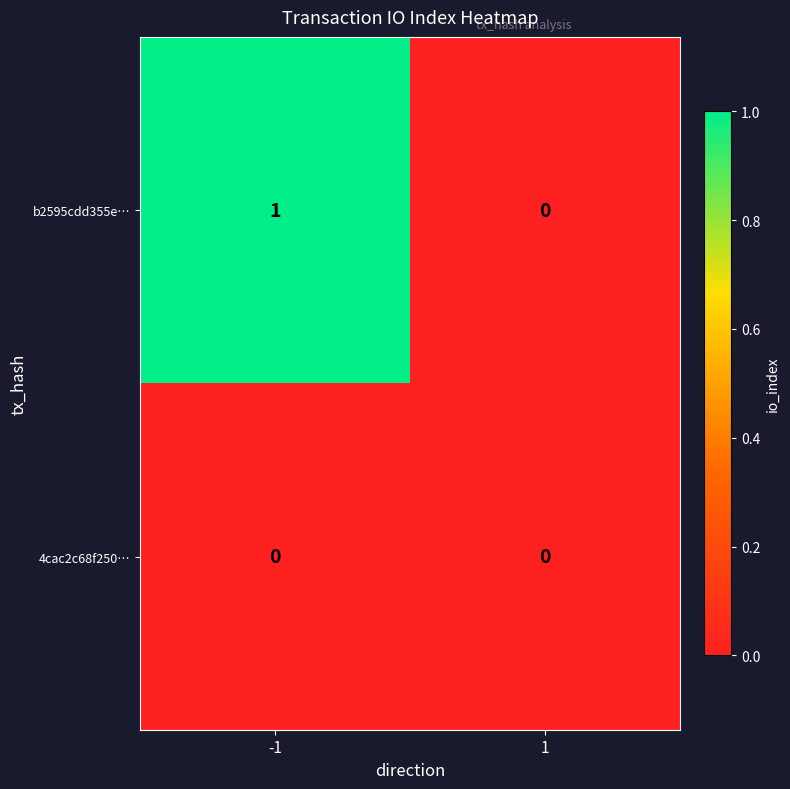

The b2595cdd355e… series shows 0 at 1. True or false?

True